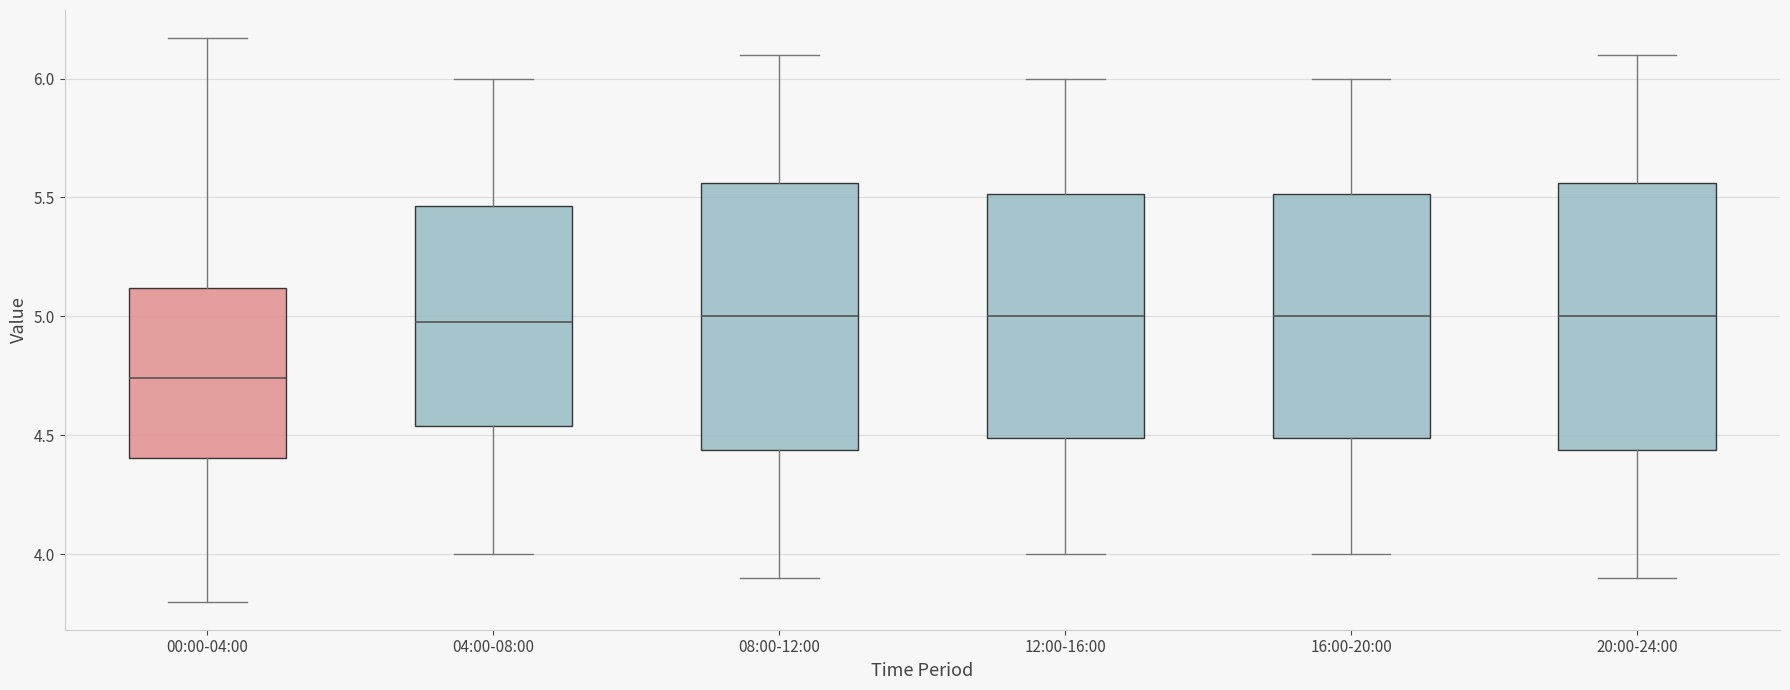

Which box's median line is the lowest?

00:00-04:00